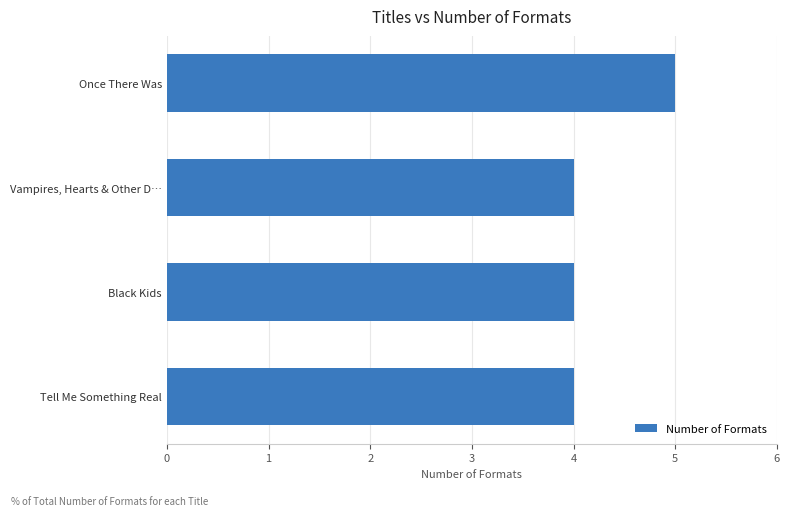

True or false: the data shows 4 at Vampires, Hearts & Other D….

True